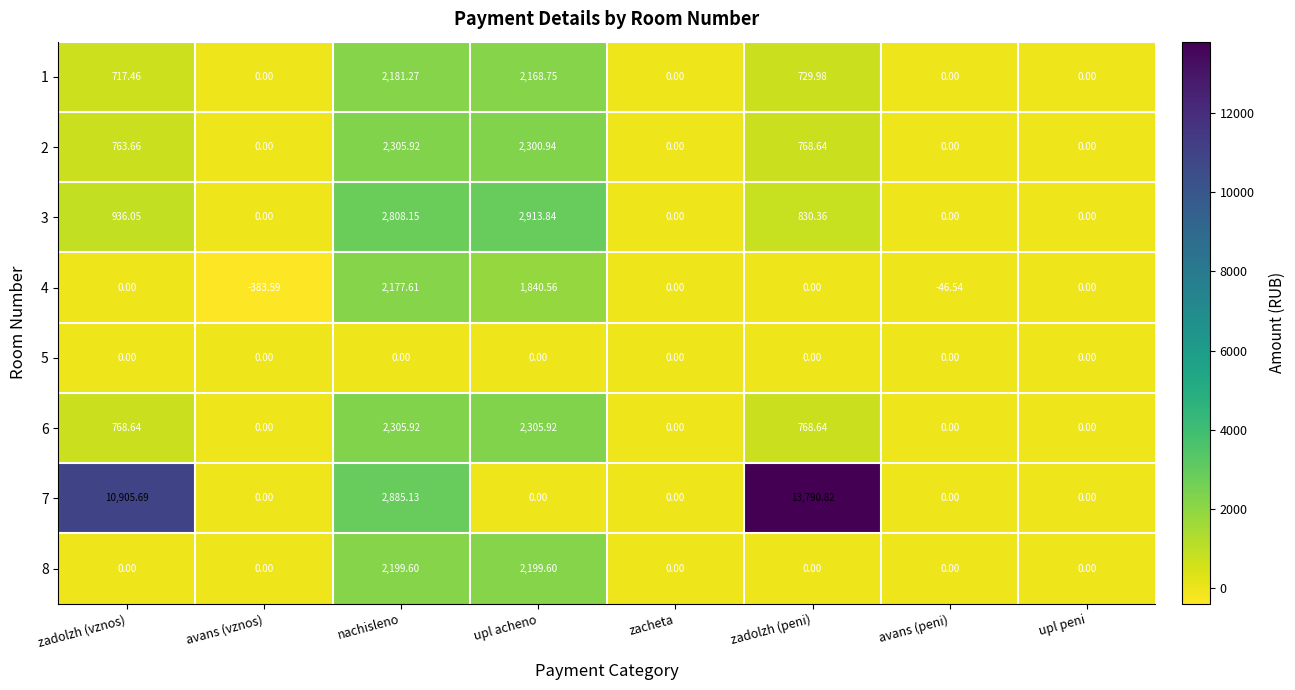

At which category is the sum across all series the highest?

zadolzh (peni)